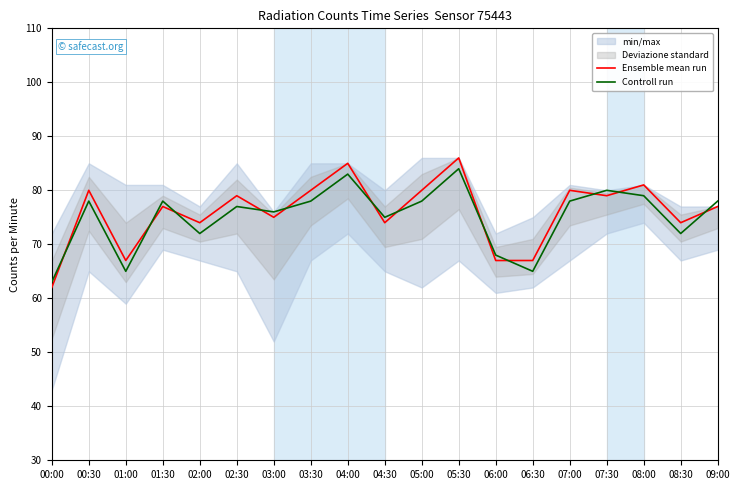

How many times do Controll run and Ensemble mean run cross each other?

12